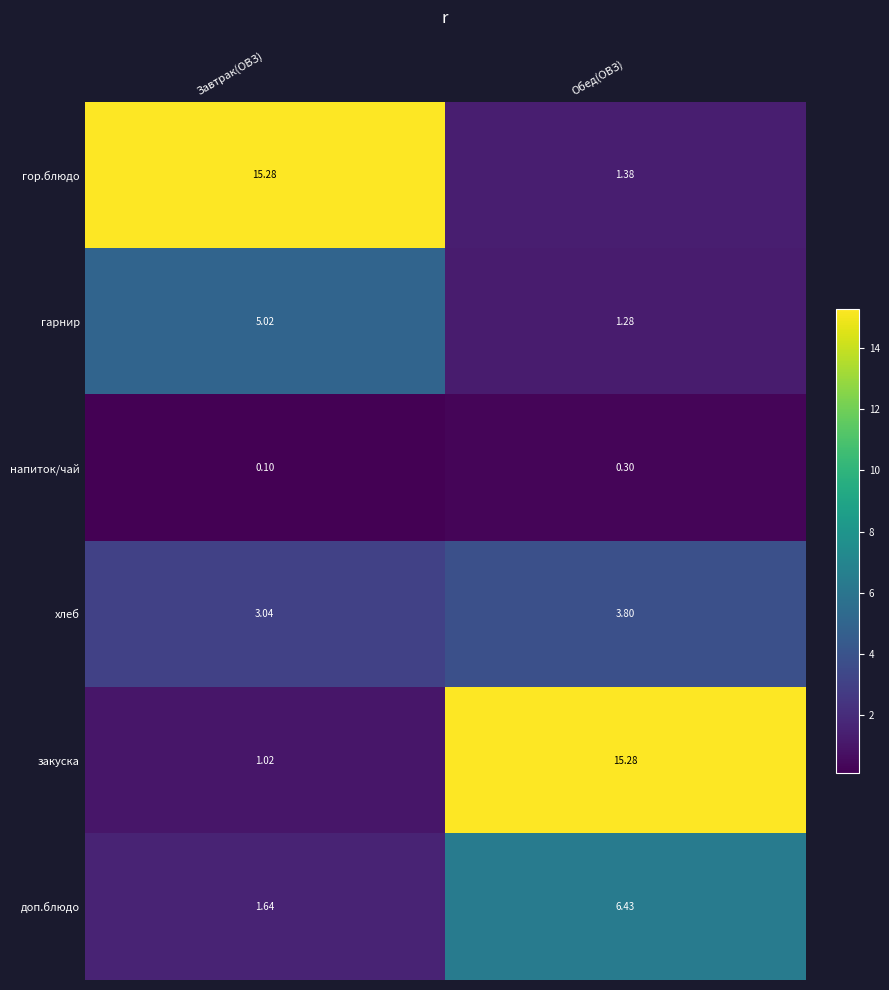

Which series has the largest range (max minus min)?

закуска